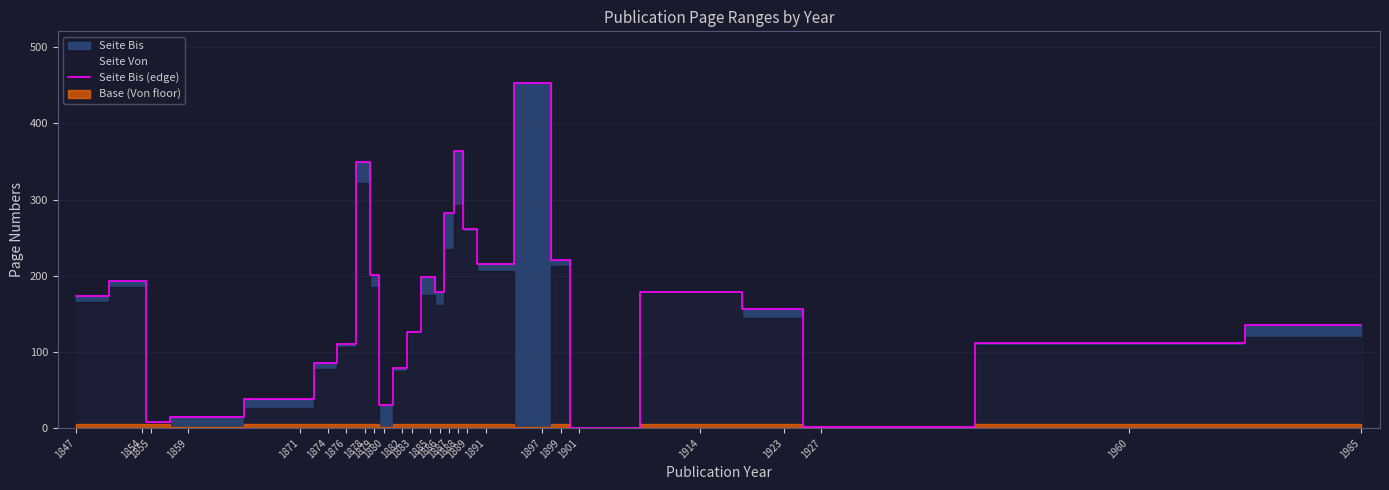

What is the value of the 11th point from the left?

78.5